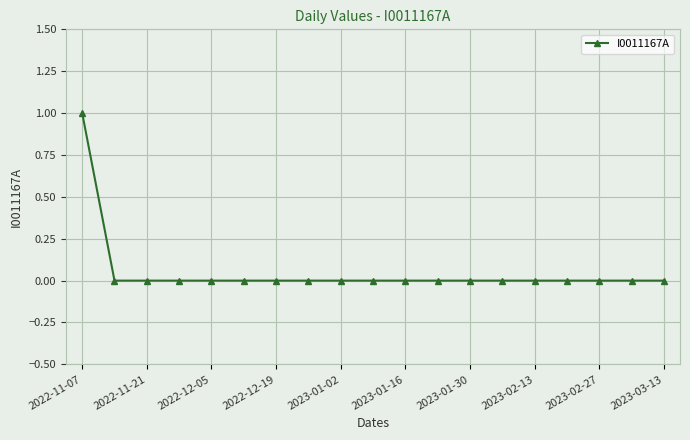

Is this an area chart (filled region under the line)?

No